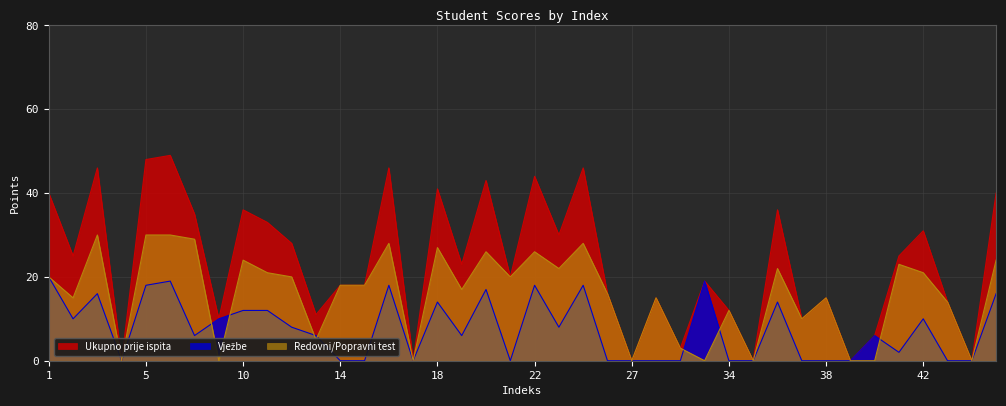

Does the chart display data point markers on the line(s)?

No